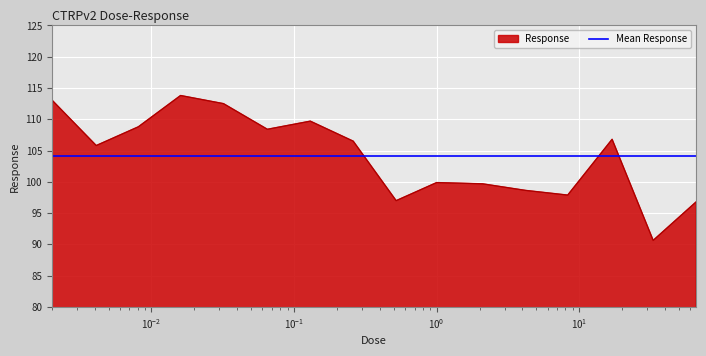

What is the minimum value for Response?

90.6